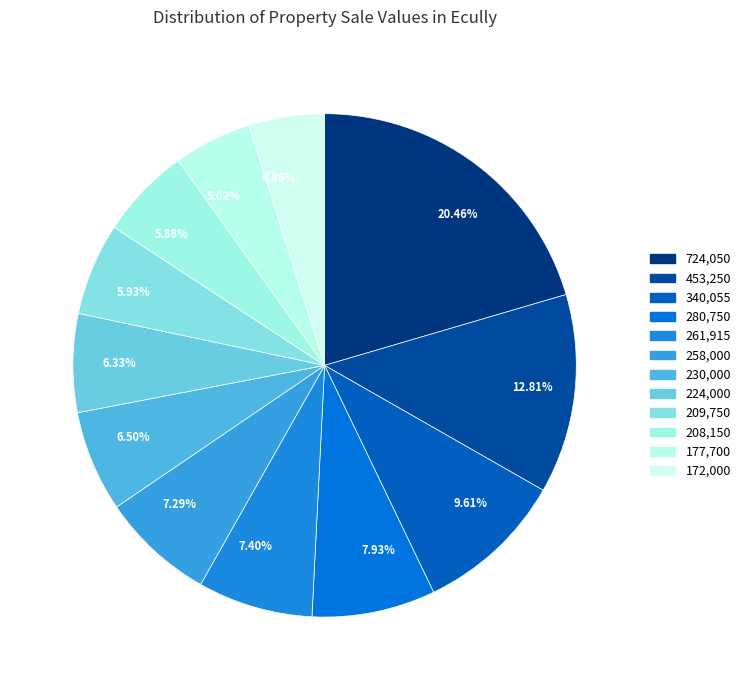

Which slice is the largest?

724,050